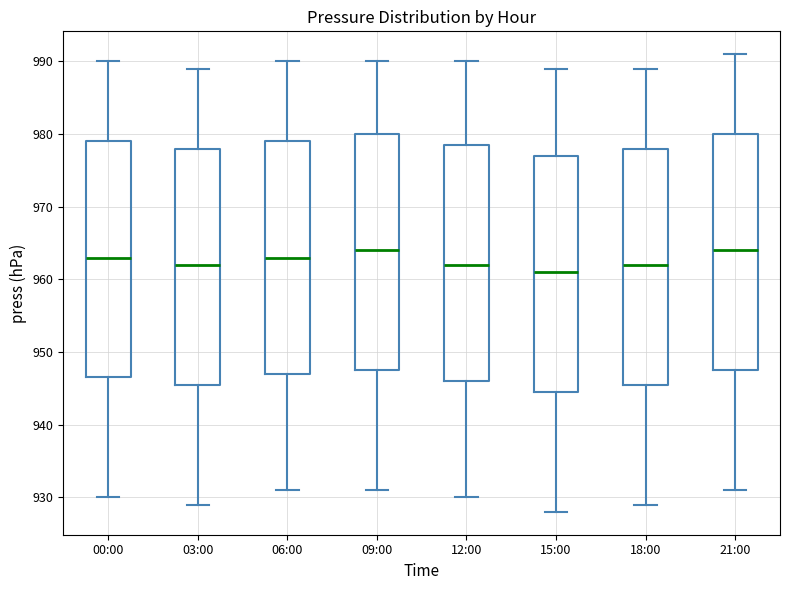

Which box's median line is the lowest?

15:00